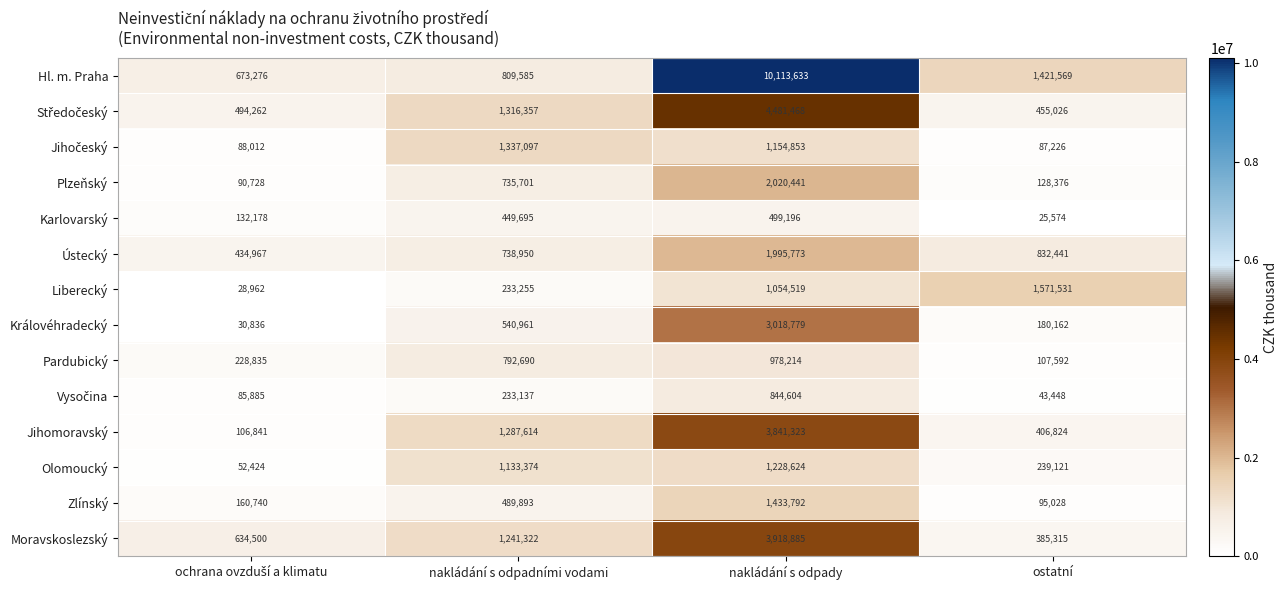

Between nakládání s odpadními vodami and ostatní, which series saw the biggest shift?

Liberecký